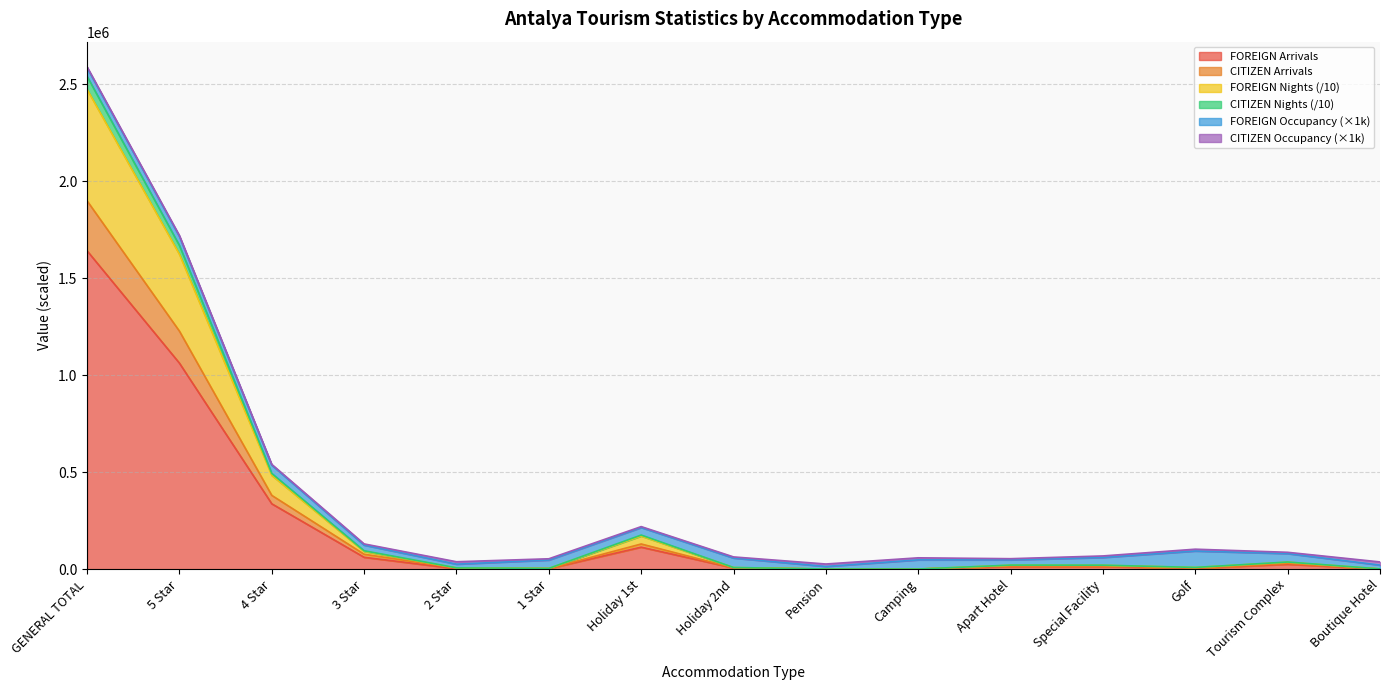

At which category is the sum across all series the highest?

GENERAL TOTAL